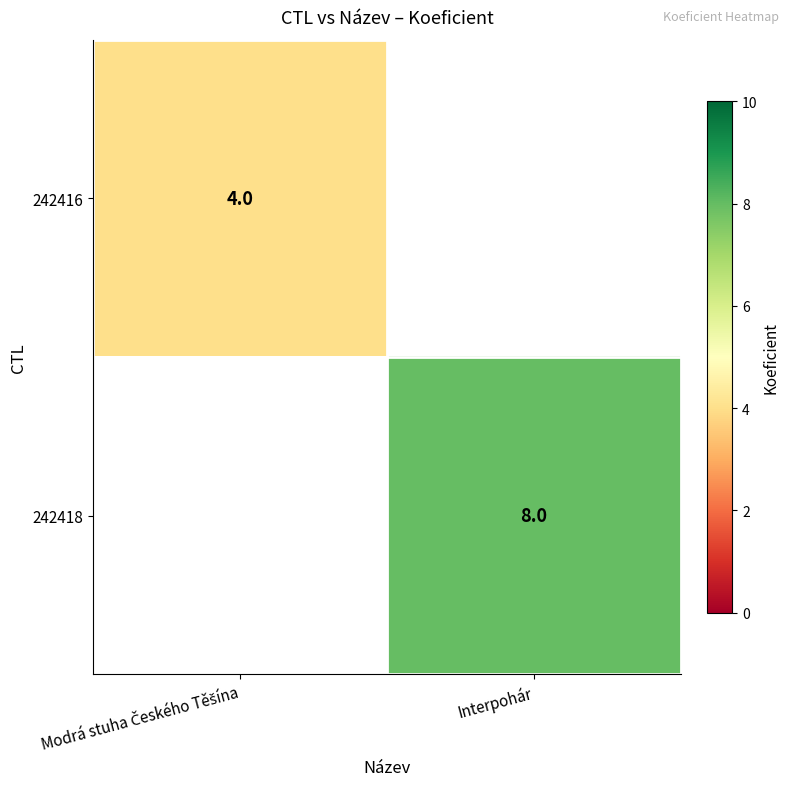

True or false: 242418 has a value of 8 at Interpohár.

True